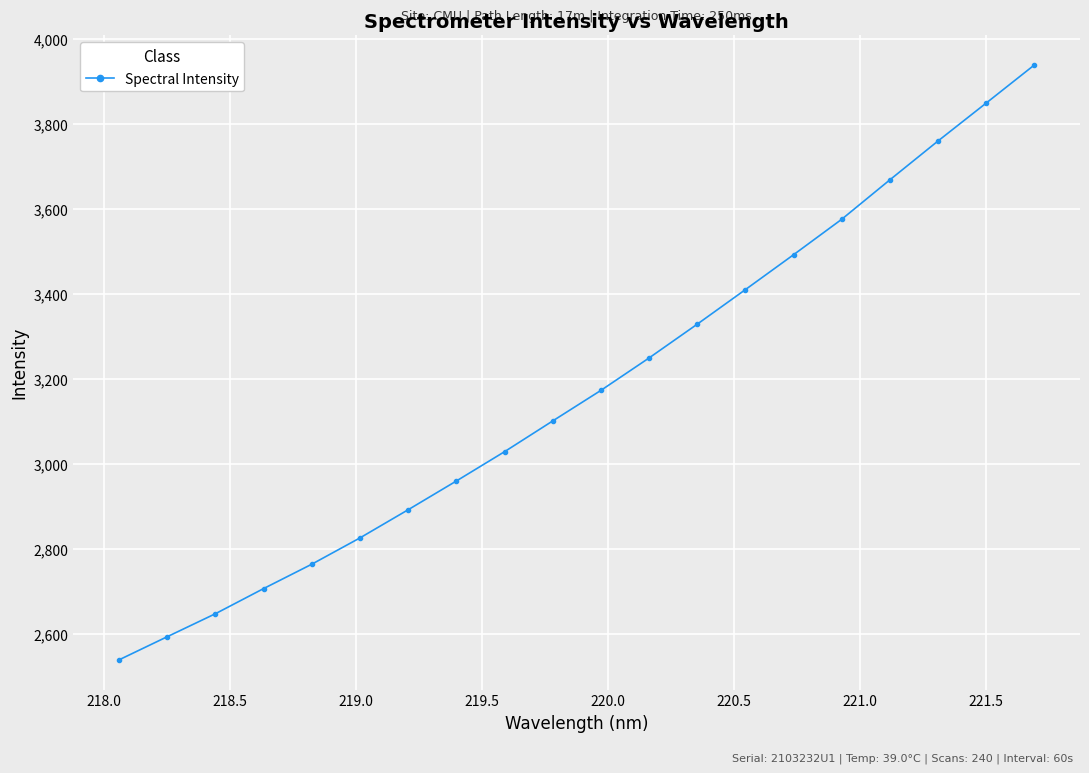

What is the minimum value shown in the chart?

2538.2